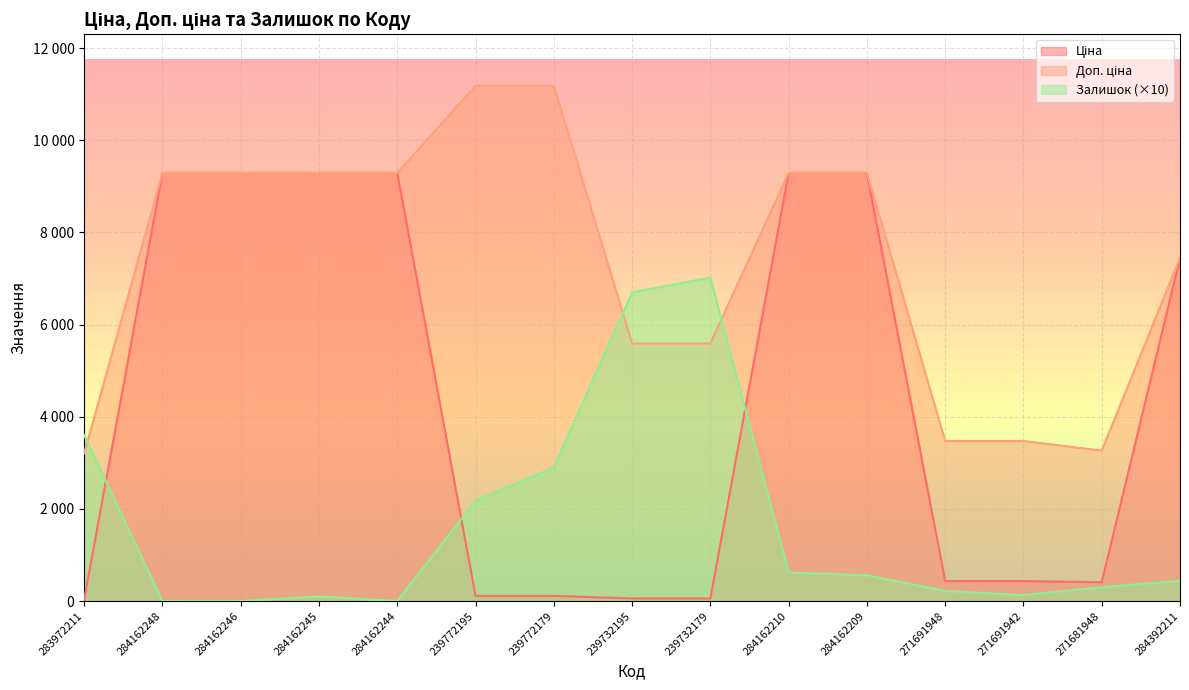

List the series in order of their peak value, highest first.

Доп. ціна, Ціна, Залишок